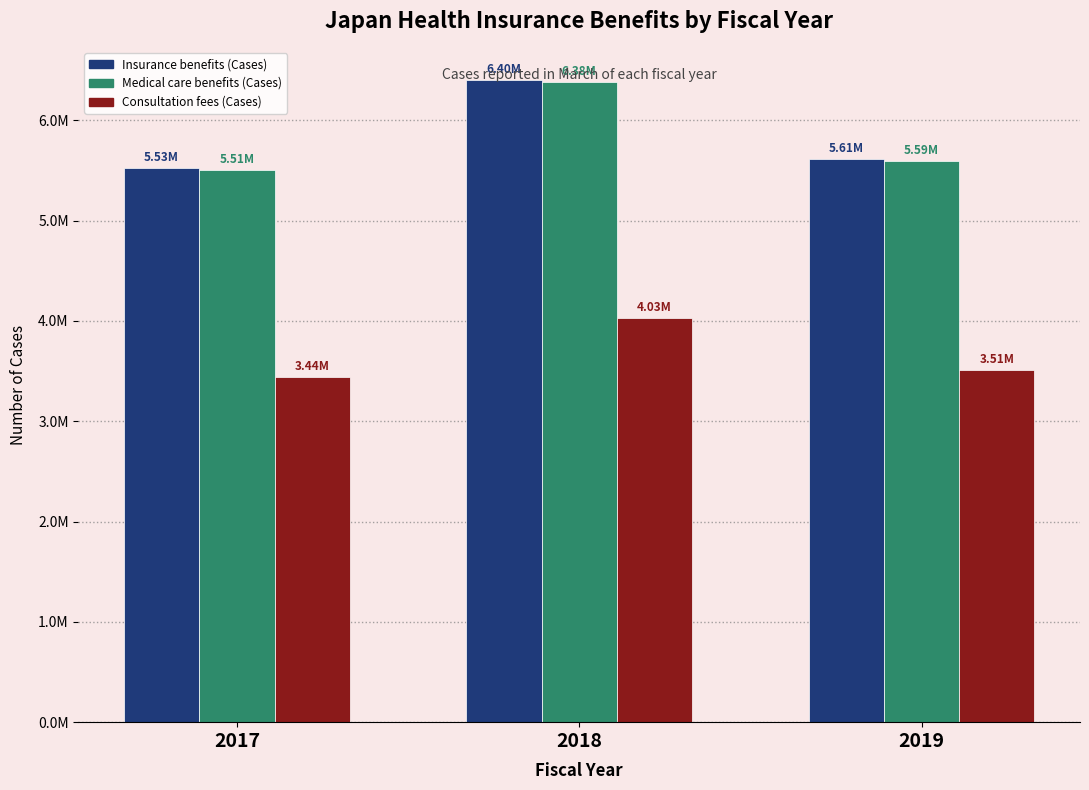

Which category has the highest value in the Medical care benefits (Cases) series?

2018